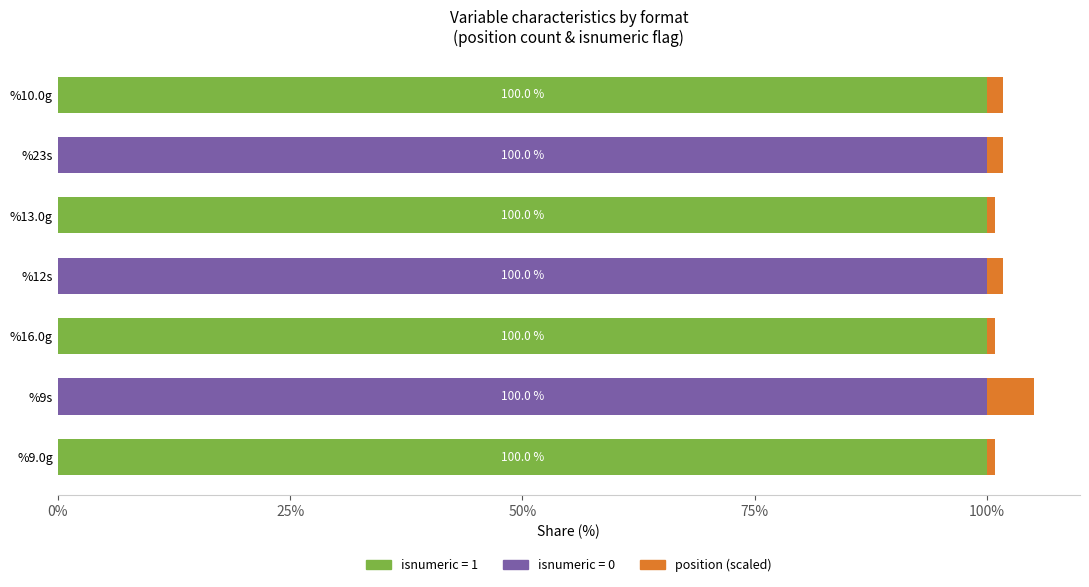

The value of isnumeric = 1 at %12s is 0.0. True or false?

True